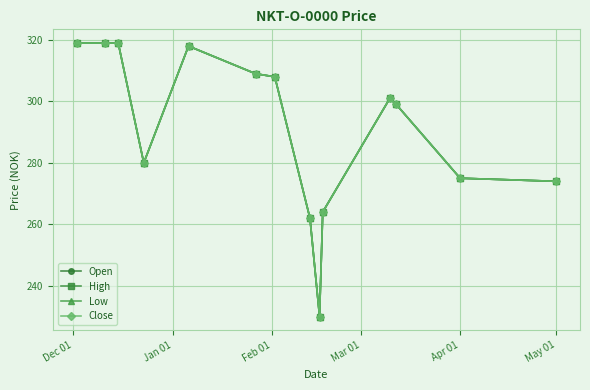

Does the chart have visible grid lines?

Yes